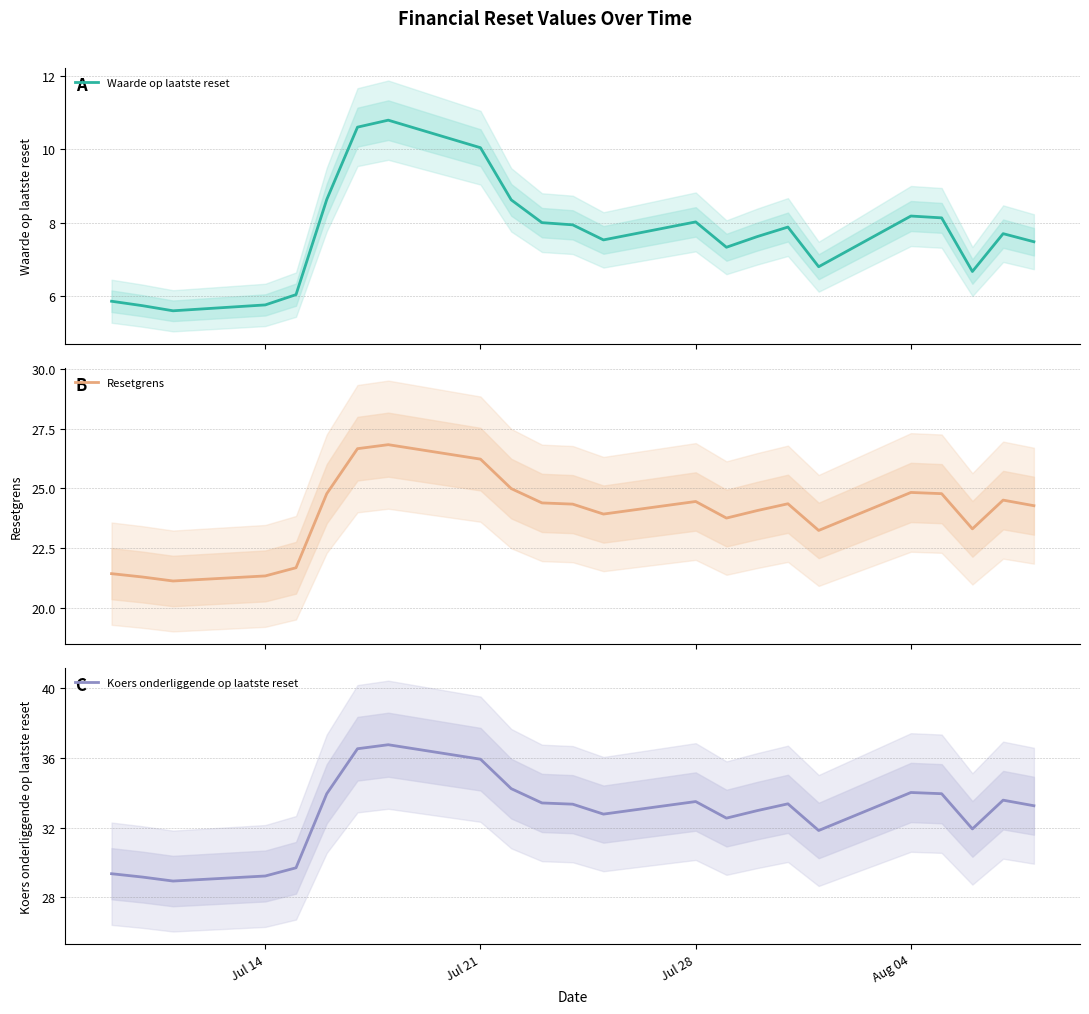

At how many categories does at least one series exceed 20?

23